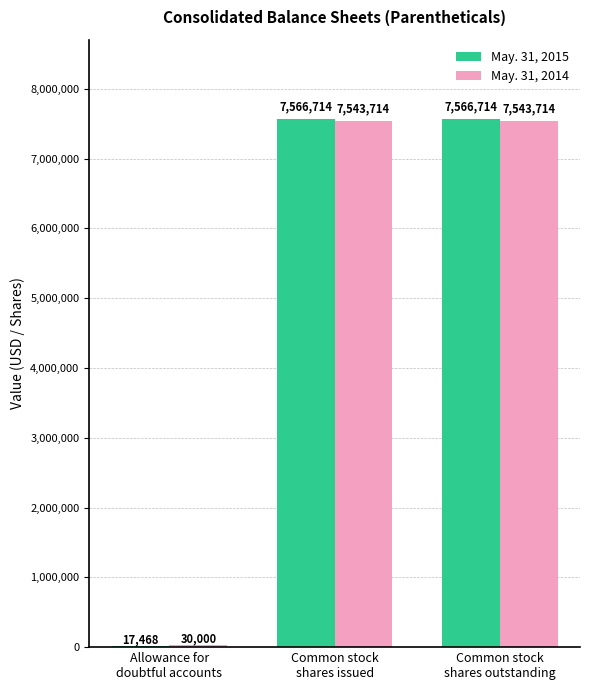

What is the sum of the May. 31, 2014 values at Common stock
shares issued and Allowance for
doubtful accounts?

7573714